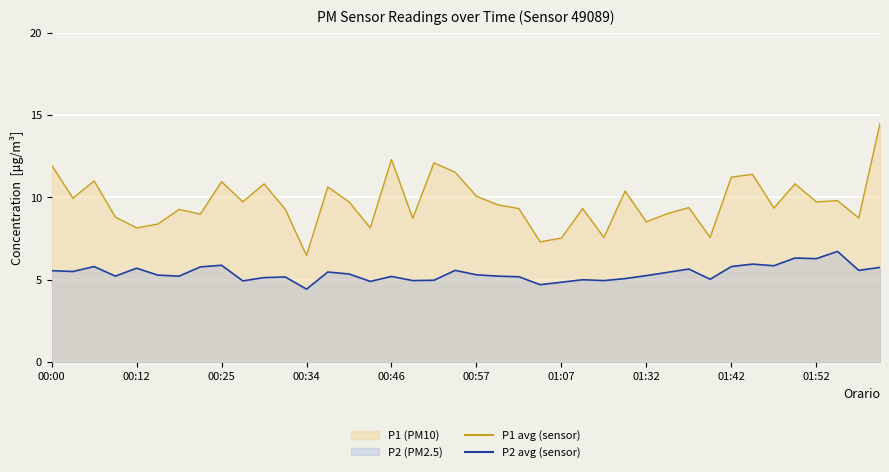

What is the difference between the second highest and minimum values in the P1 series?

5.8